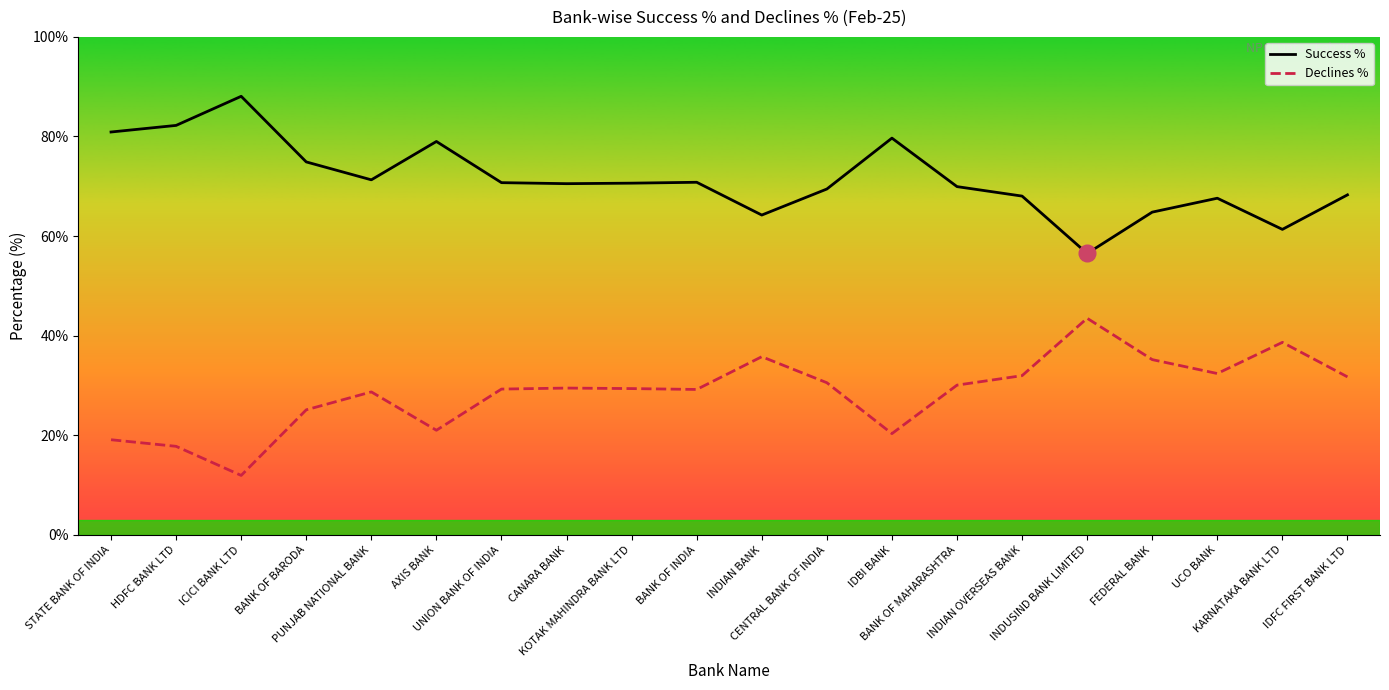

The Success % series shows 64.8 at FEDERAL BANK. True or false?

True